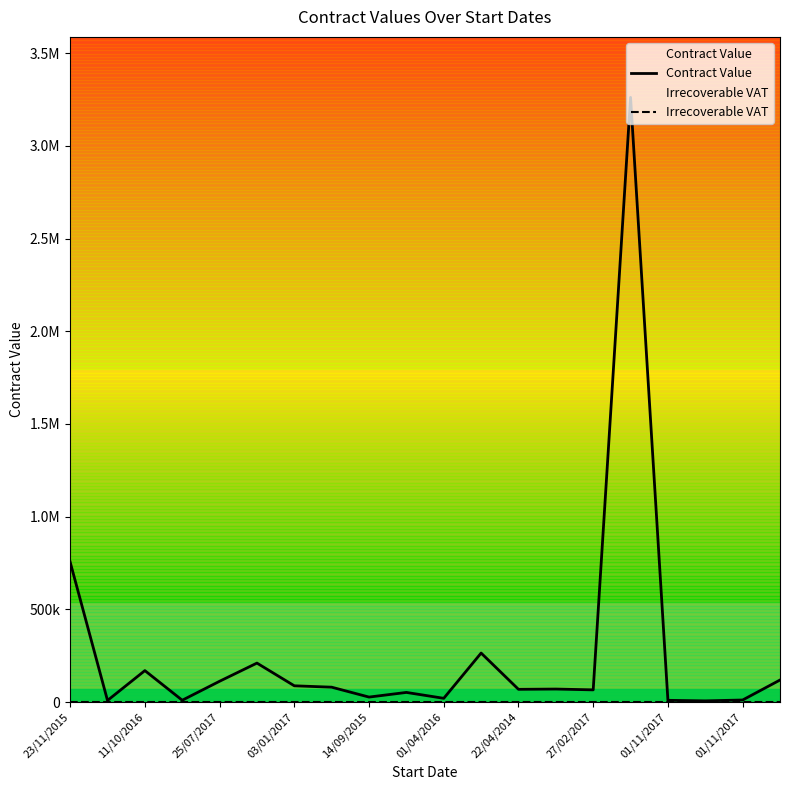

At 19, list the series in order from largest to smallest.

Contract Value, Irrecoverable VAT